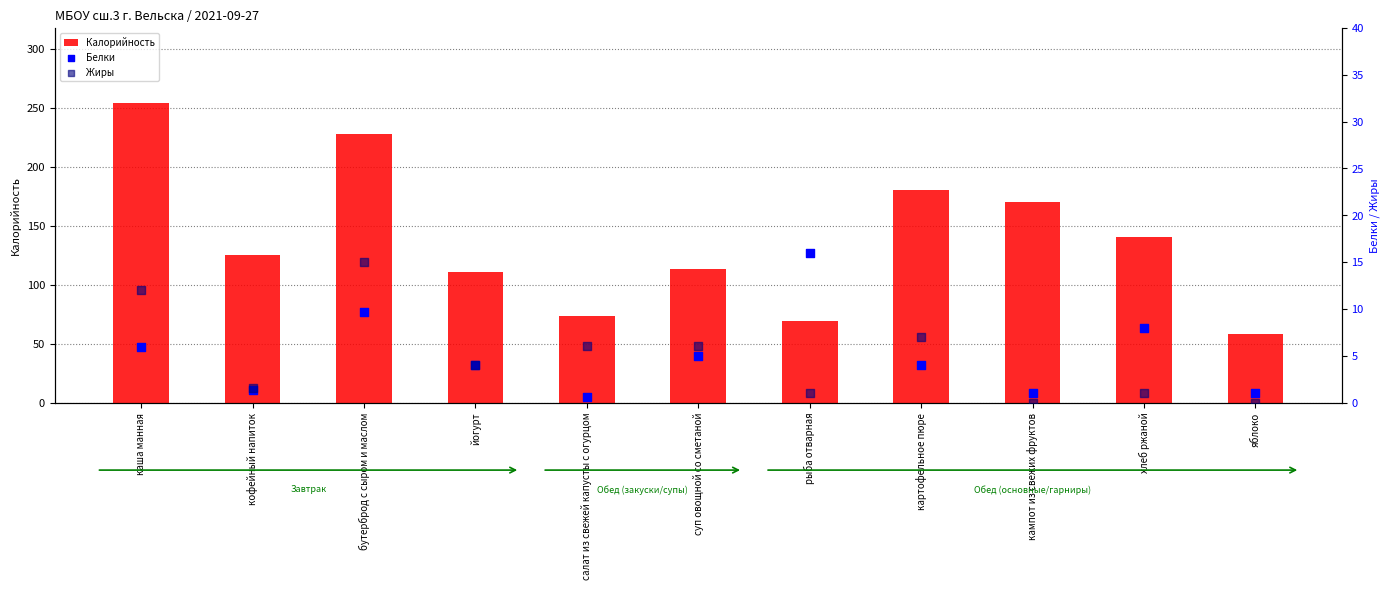

Is the value of Белки at бутерброд с сыром и маслом greater than the value of Калорийность at яблоко?

No